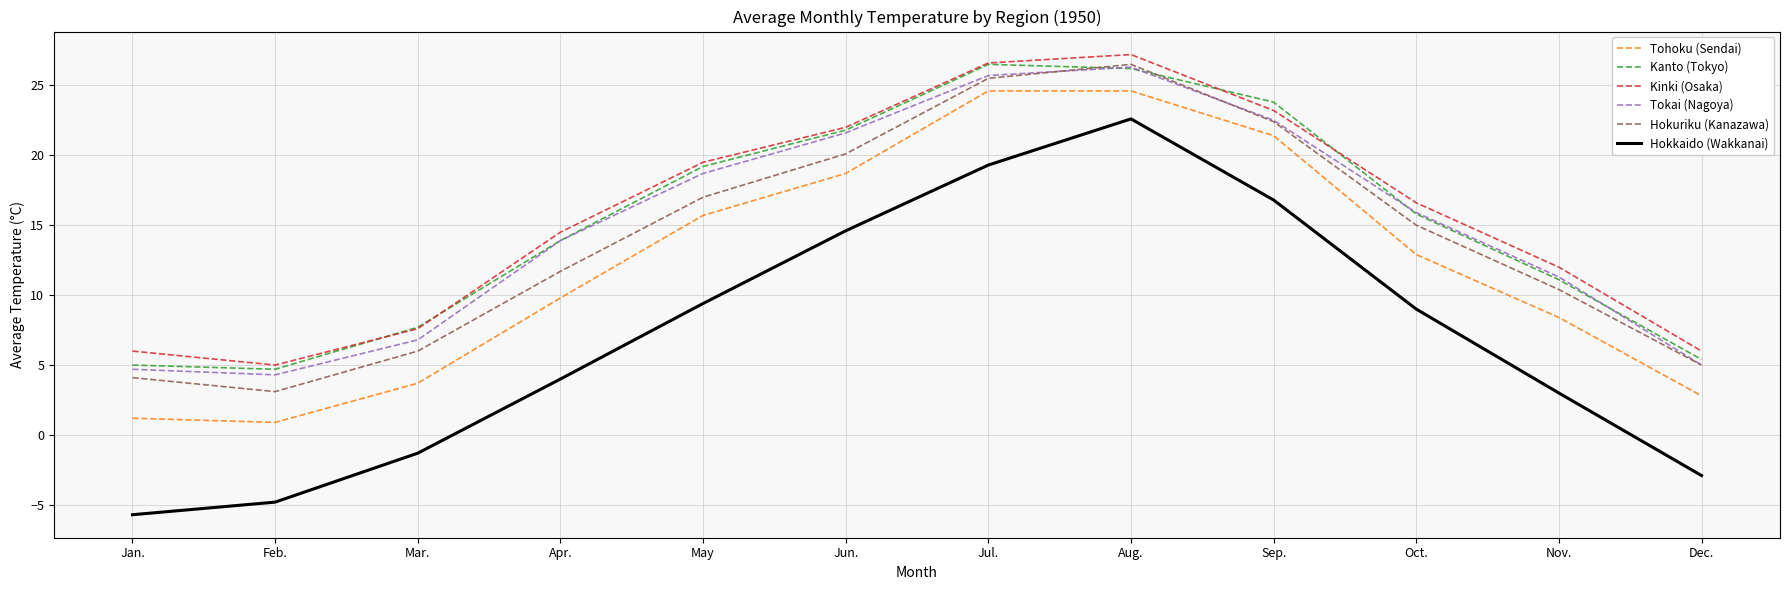

Reading left to right, transcribe all the data shown in this chart.

Tohoku (Sendai): 1.2	0.9	3.7	9.8	15.7	18.7	24.6	24.6	21.4	12.9	8.4	2.8
Kanto (Tokyo): 5.0	4.7	7.7	13.9	19.2	21.8	26.5	26.2	23.8	15.8	11.1	5.4
Kinki (Osaka): 6.0	5.0	7.6	14.5	19.5	22.0	26.6	27.2	23.2	16.6	12.0	6.0
Tokai (Nagoya): 4.7	4.3	6.8	13.9	18.7	21.6	25.7	26.3	22.5	15.9	11.3	5.0
Hokuriku (Kanazawa): 4.1	3.1	6.0	11.7	17.0	20.1	25.5	26.5	22.4	15.0	10.4	5.0
Hokkaido (Wakkanai): -5.7	-4.8	-1.3	4.0	9.4	14.6	19.3	22.6	16.8	9.0	3.0	-2.9